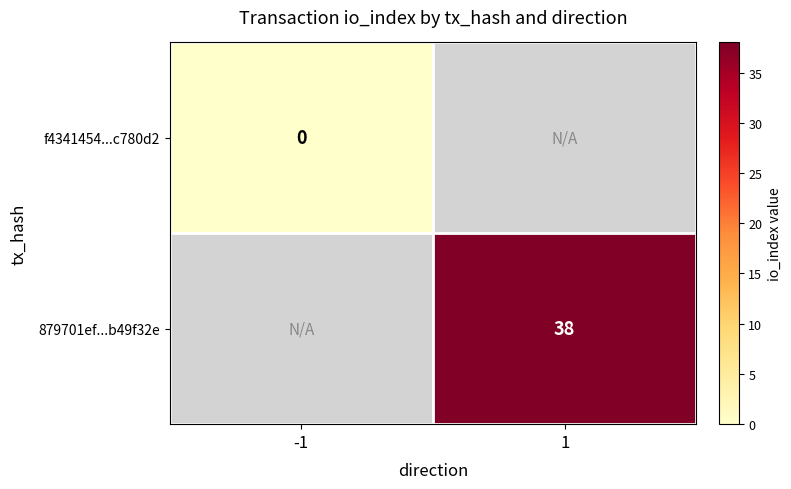

Count the number of data series in this chart.

2